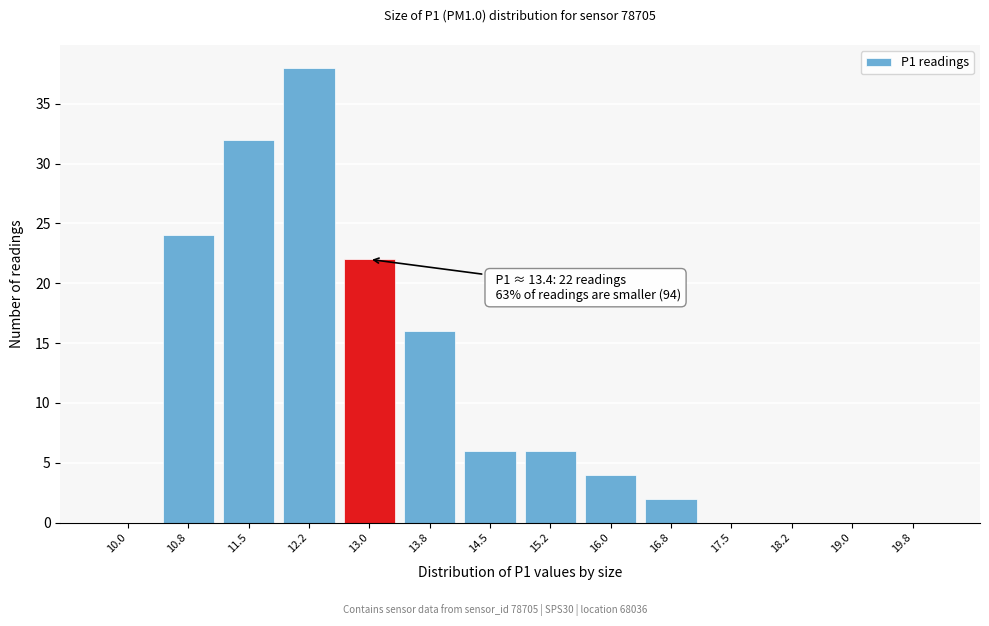

Reading left to right, transcribe all the data shown in this chart.

10.0=0	10.8=24	11.5=32	12.2=38	13.0=22	13.8=16	14.5=6	15.2=6	16.0=4	16.8=2	17.5=0	18.2=0	19.0=0	19.8=0